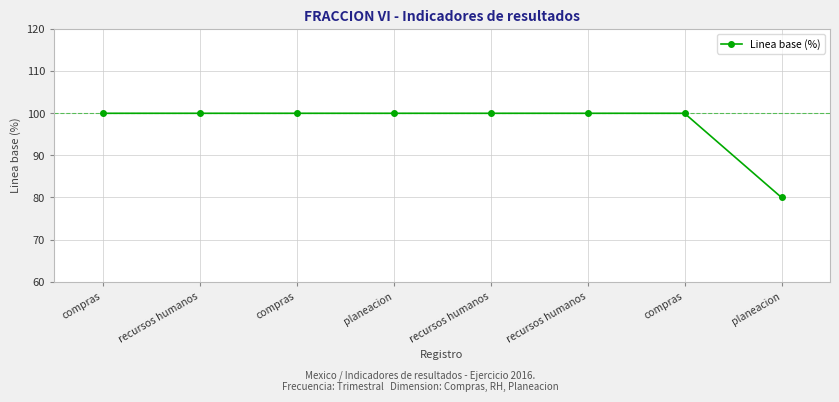

What is the average value?

98